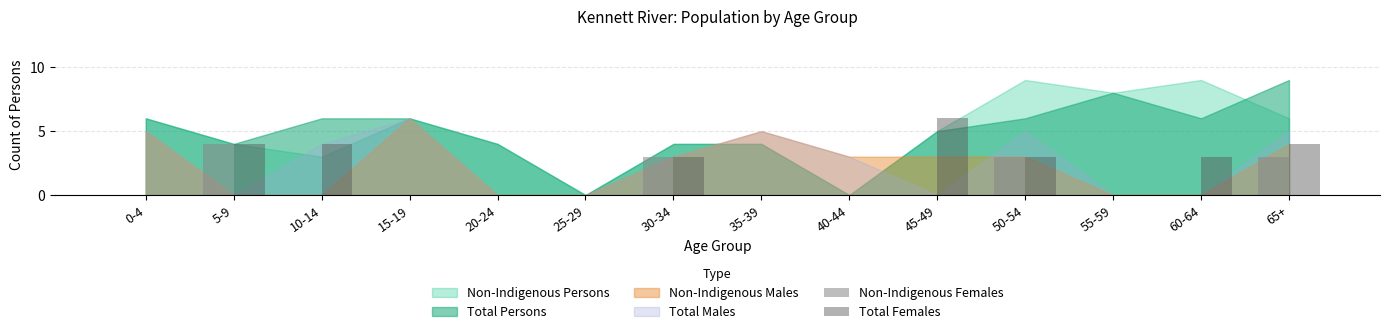

At which label does Total Females reach its peak?

45-49